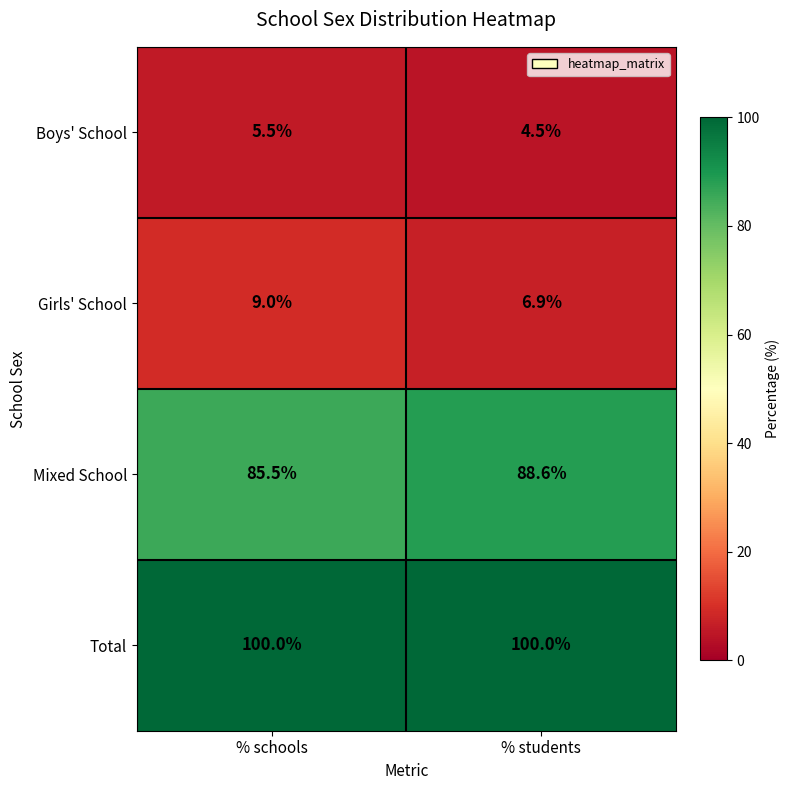

At how many categories does at least one series exceed 39?

2